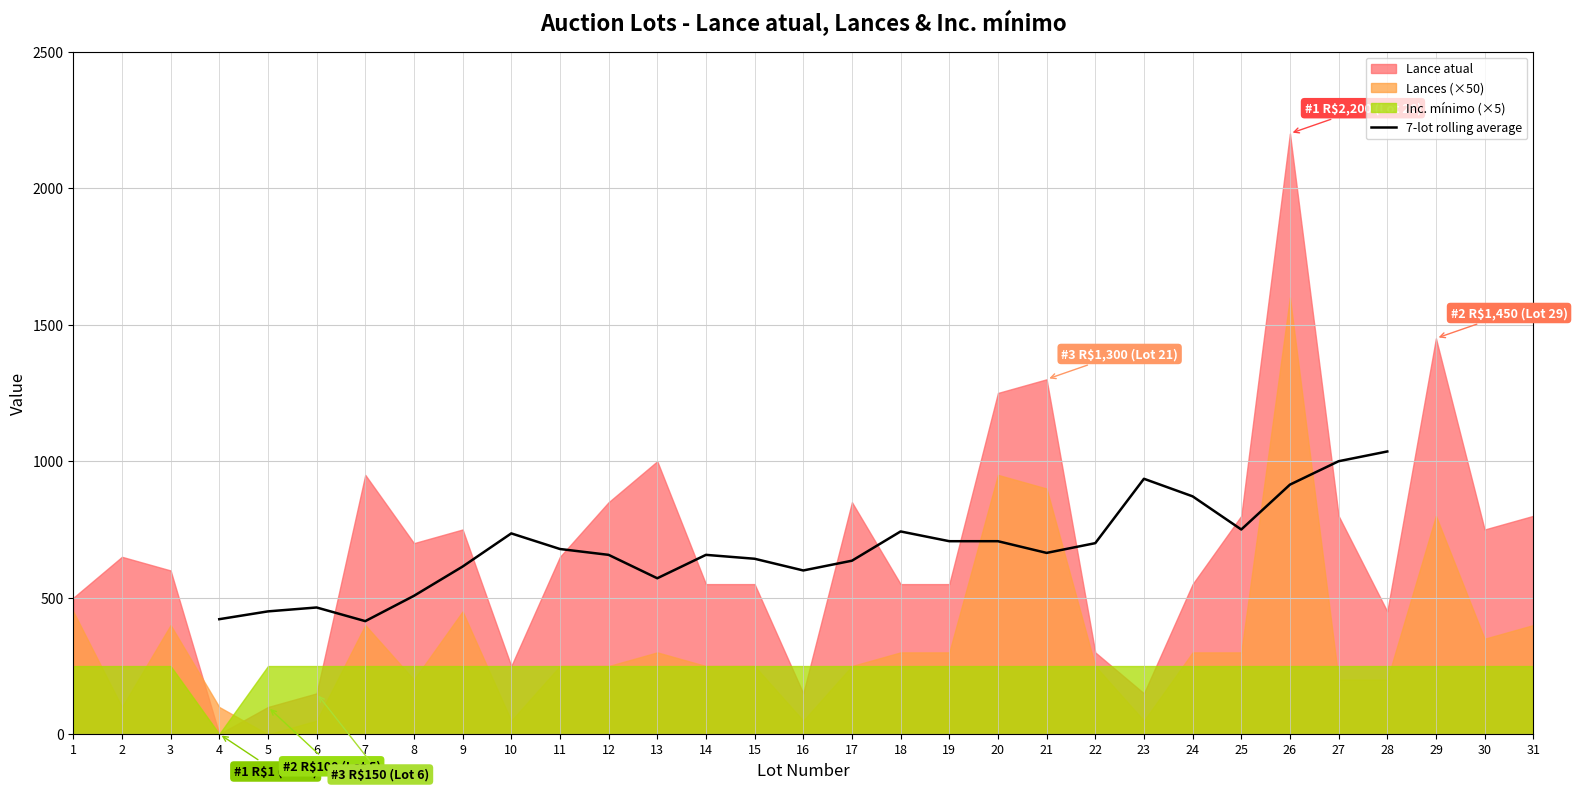

Which has a higher value, 4 or 23?

23